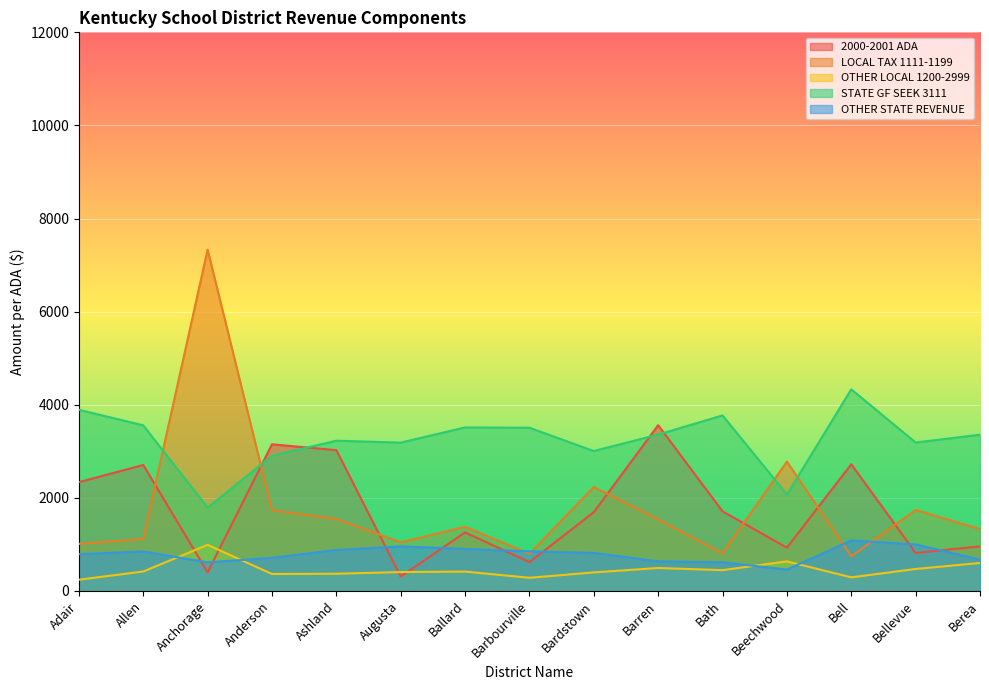

The STATE GF SEEK 3111 series shows 3357.3 at Berea. True or false?

True